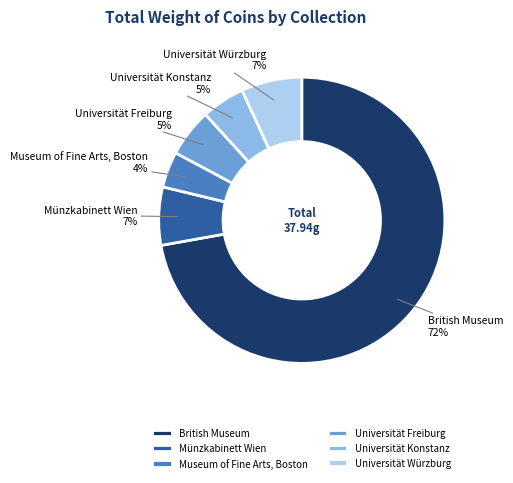

To the nearest percent, what is the difference between the British Museum and Universität Freiburg slice percentages?

67%